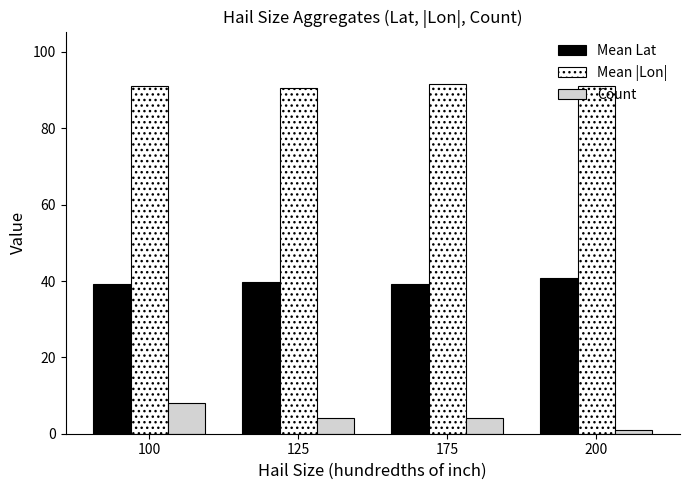

Is it true that Mean Lat equals 60.8 at 100?

False